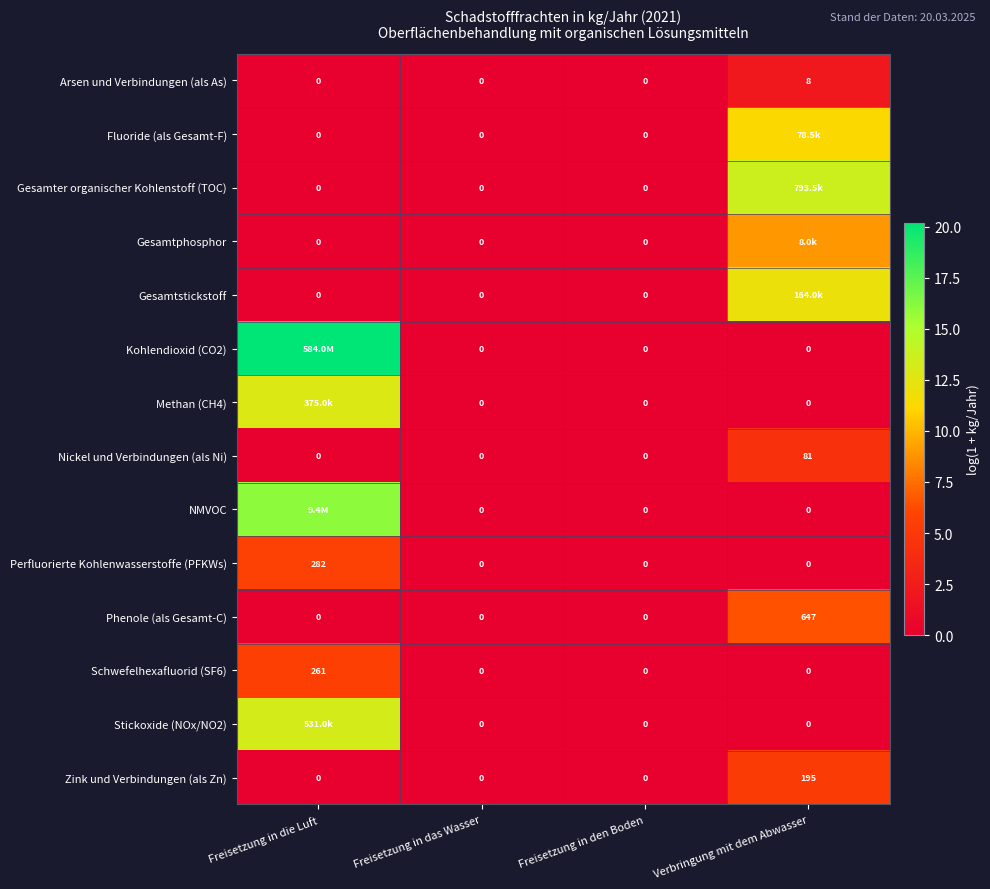

Which category has the highest value in the Perfluorierte Kohlenwasserstoffe (PFKWs) series?

Freisetzung in die Luft